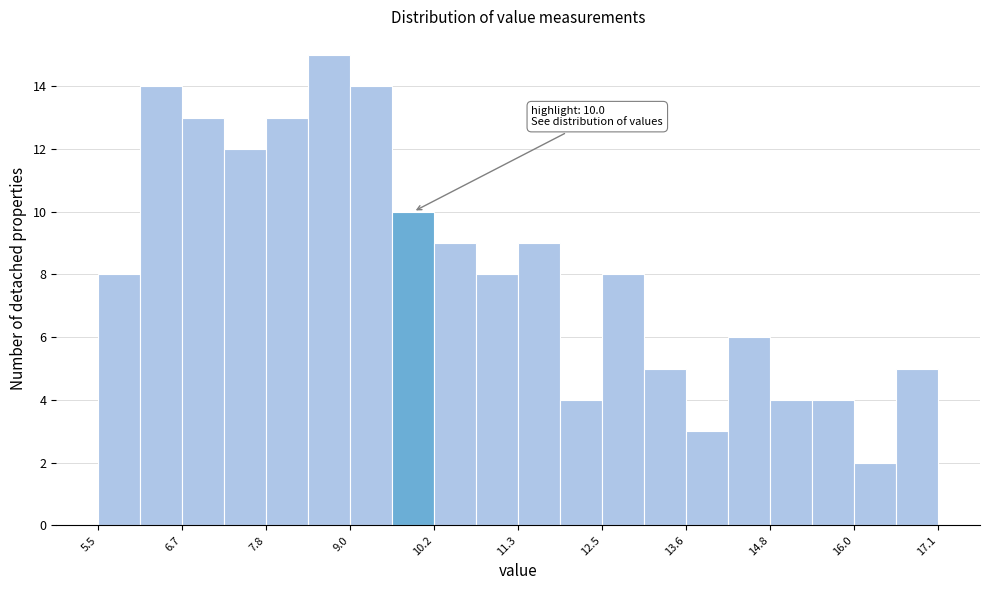

Read against the x-axis, roughly where is the centre of the tallest bar?

8.6